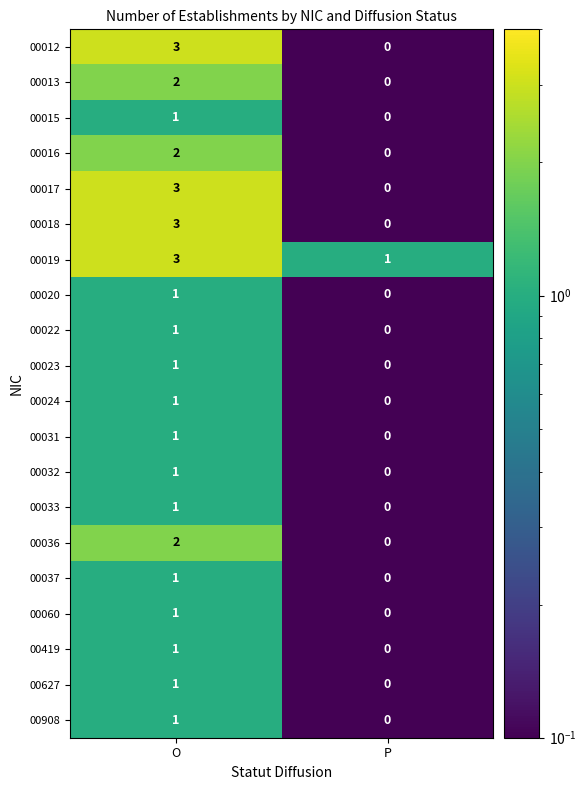

At how many categories does at least one series exceed 0?

2